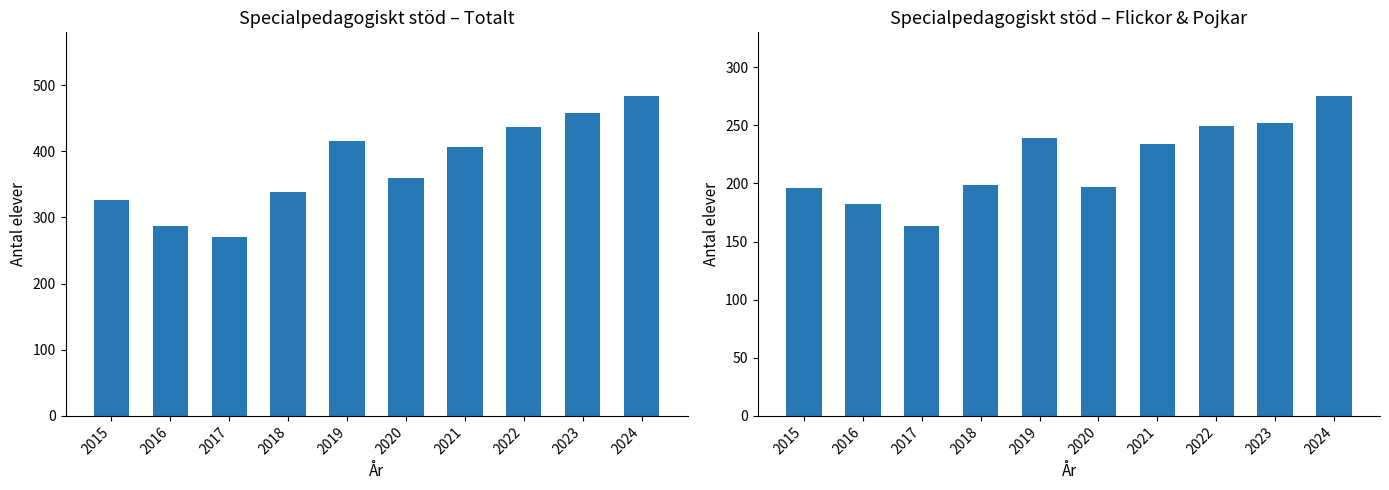

What is the maximum value for Pojkar?

275